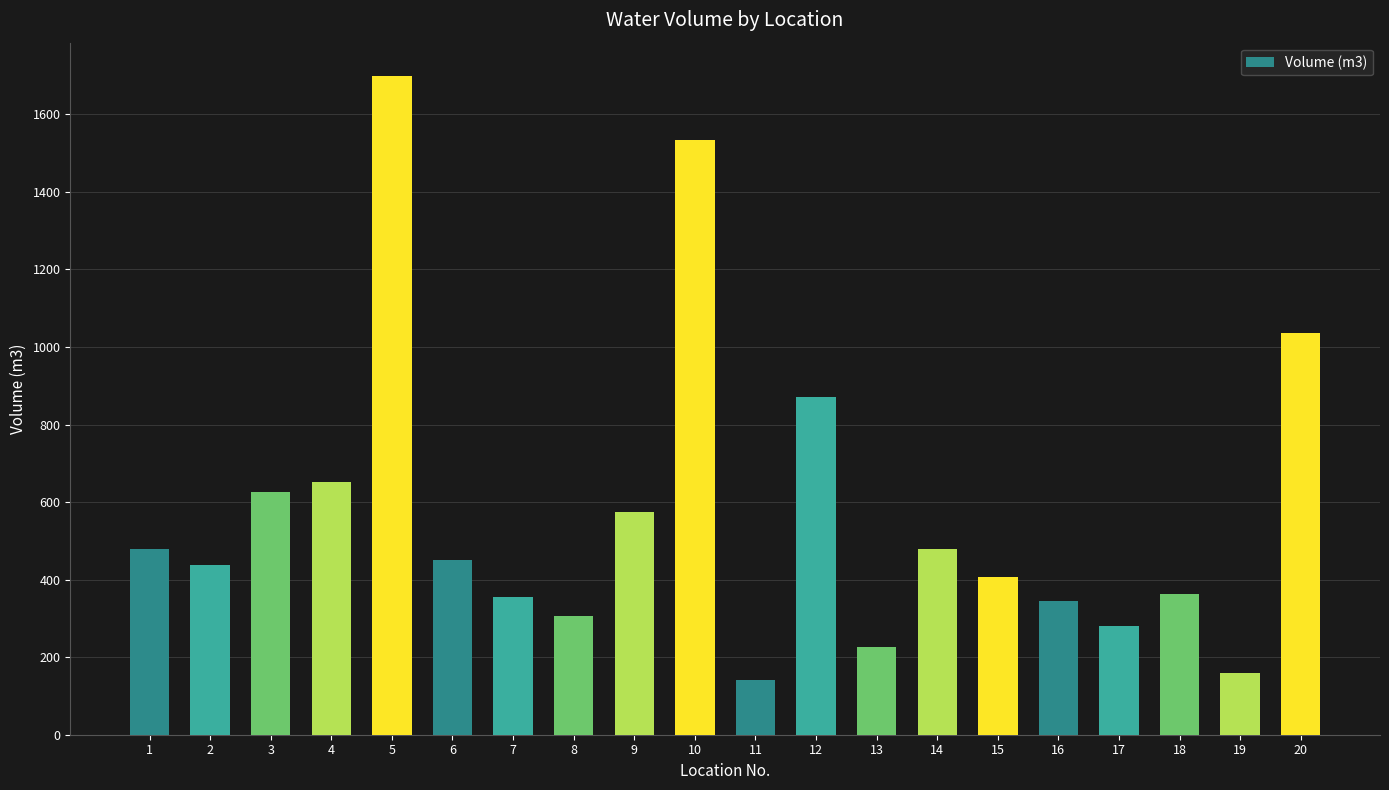

What is the value of the 2nd bar from the left?

439